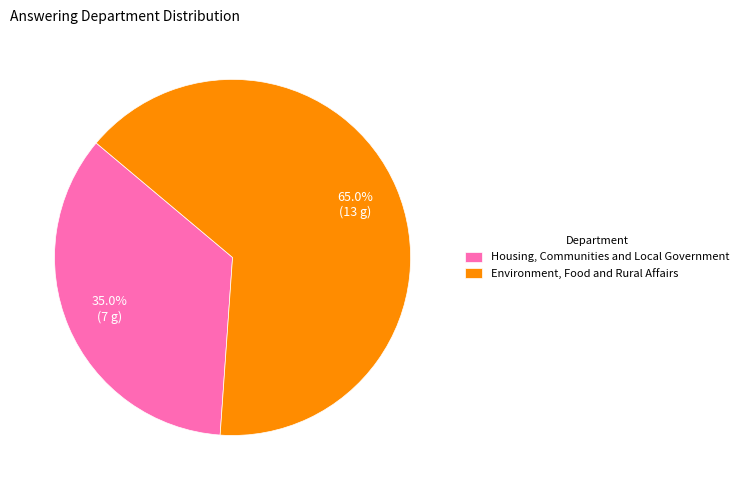

To the nearest percent, what is the difference between the largest and smallest slice percentages?

30%